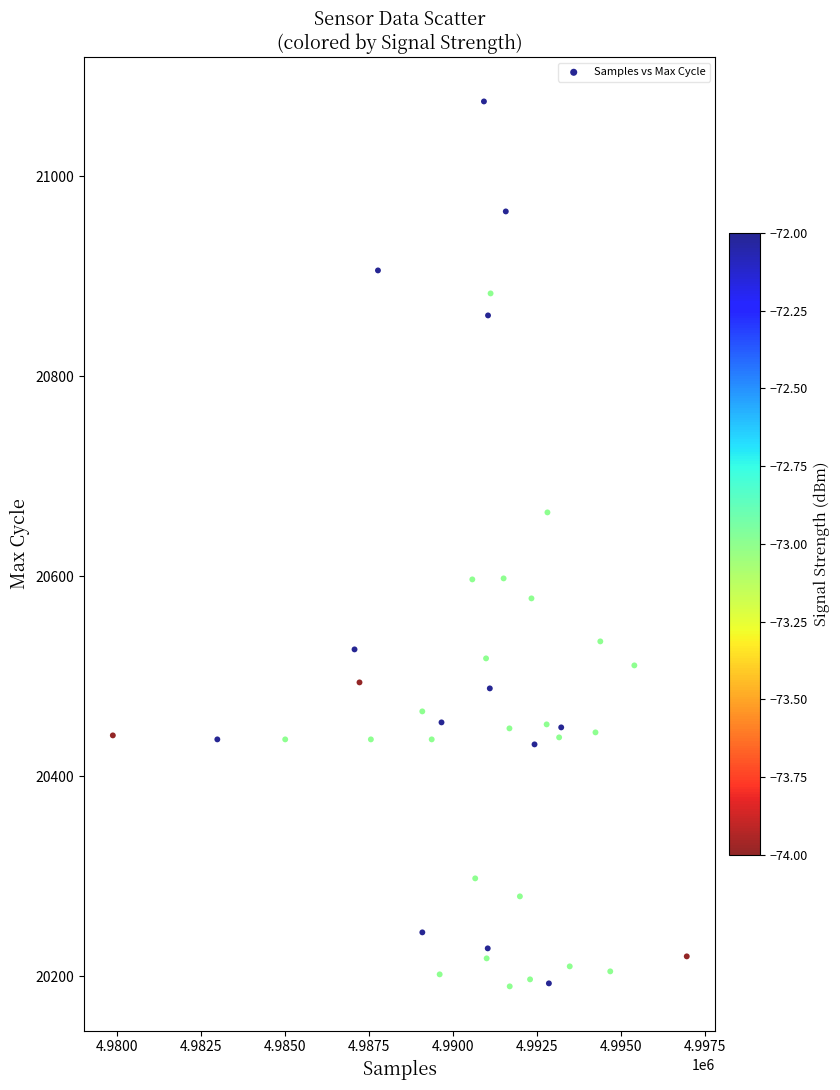

What is the range of X values (max minus min)?

17097